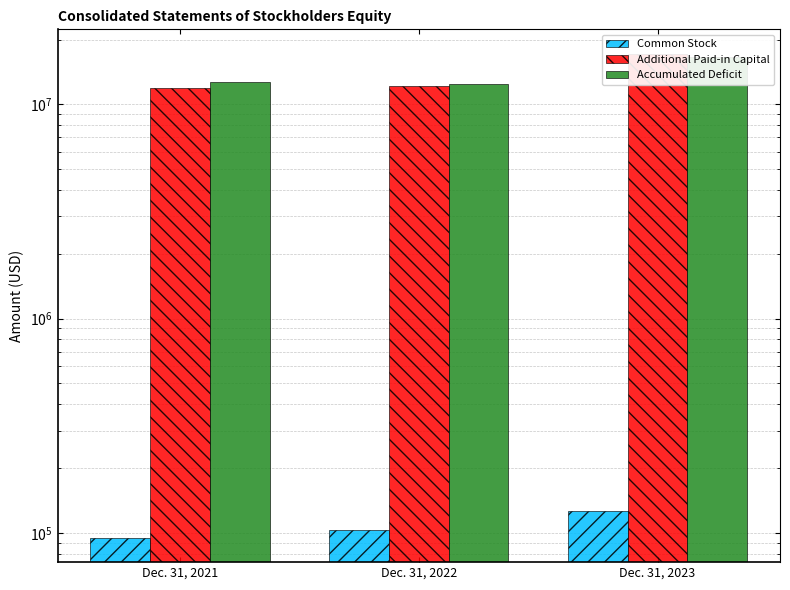

Reading right to left, what are all the values shown in this chart?

Common Stock: Dec. 31, 2023=127132	Dec. 31, 2022=102886	Dec. 31, 2021=94740
Additional Paid-in Capital: Dec. 31, 2023=17248964	Dec. 31, 2022=12174975	Dec. 31, 2021=11904190
Accumulated Deficit: Dec. 31, 2023=16632597	Dec. 31, 2022=12470800	Dec. 31, 2021=12763038